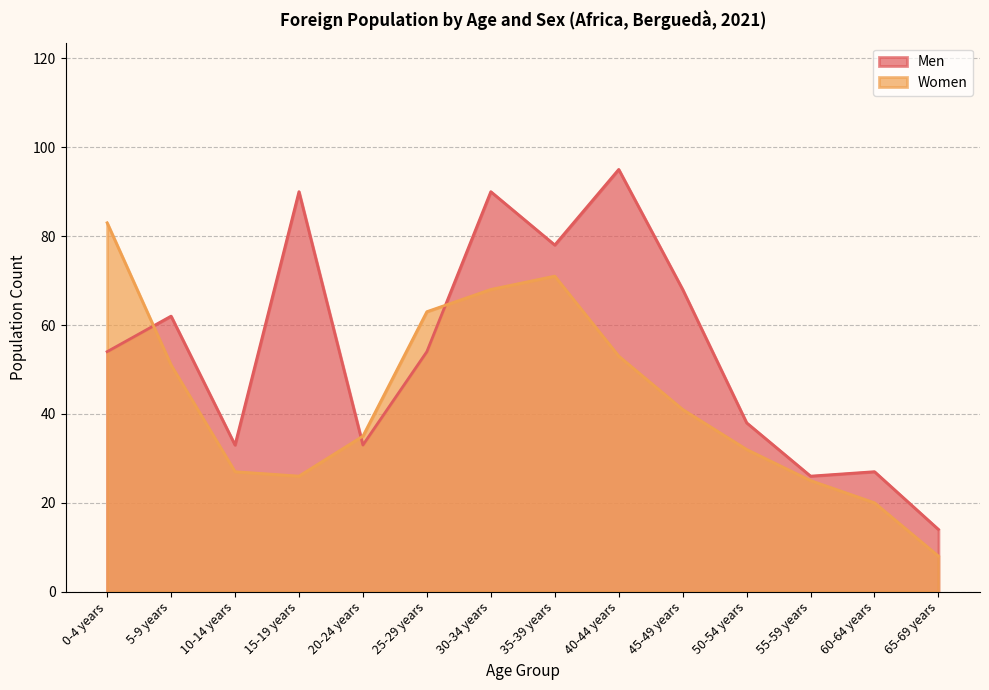

What is the approximate value of Women at 50-54 years, to the nearest 10?

30